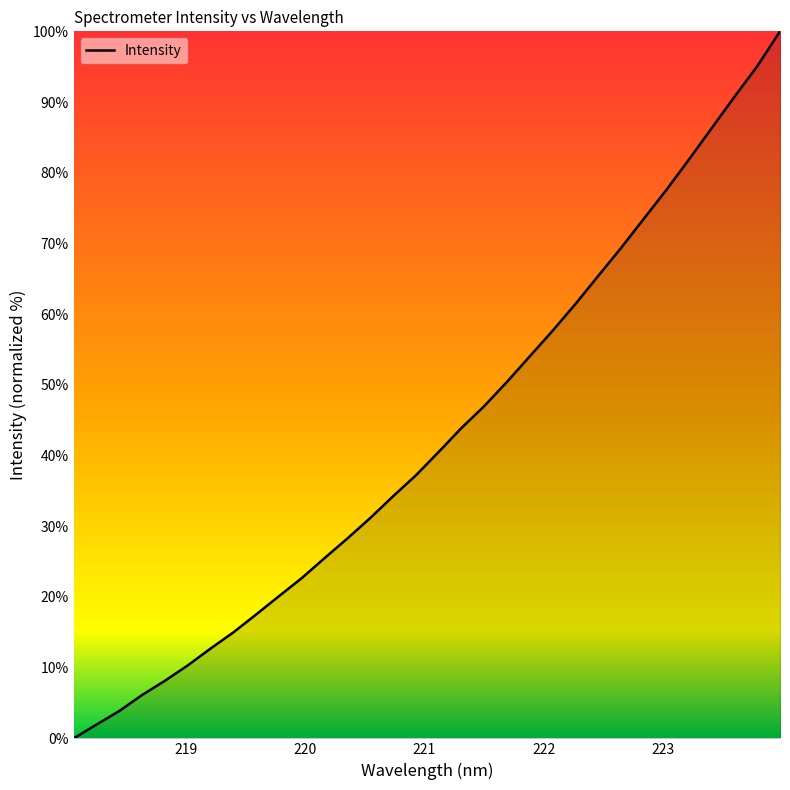

What is the greatest value displayed?

100.0